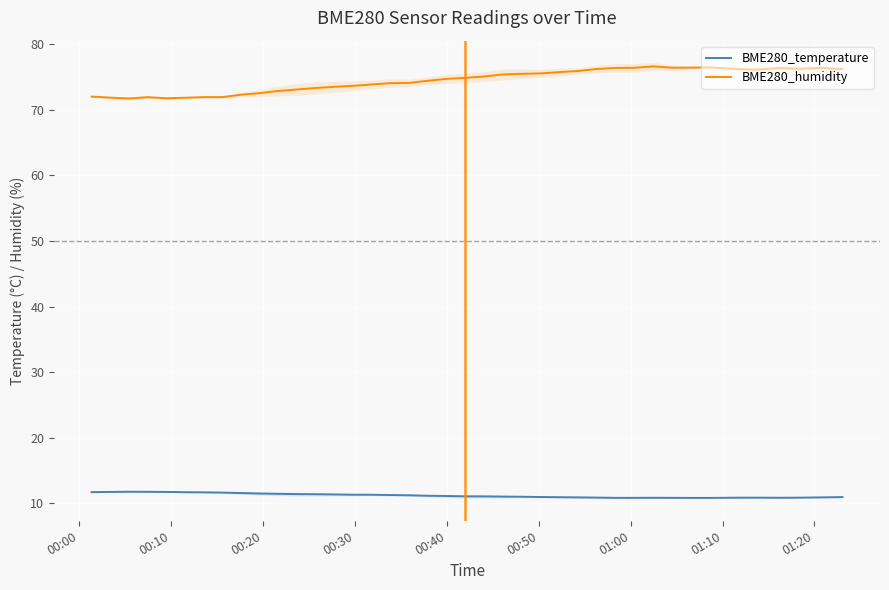

True or false: BME280_temperature and BME280_humidity intersect in this chart.

False